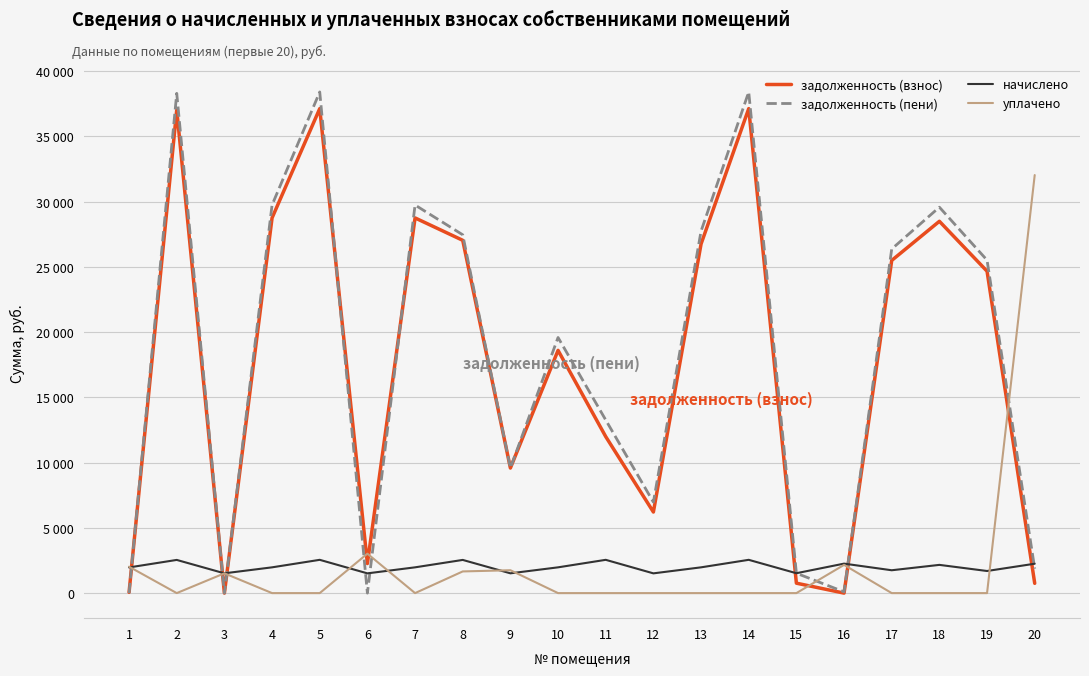

What is the value of the уплачено point at the 6th from the left?

3022.0